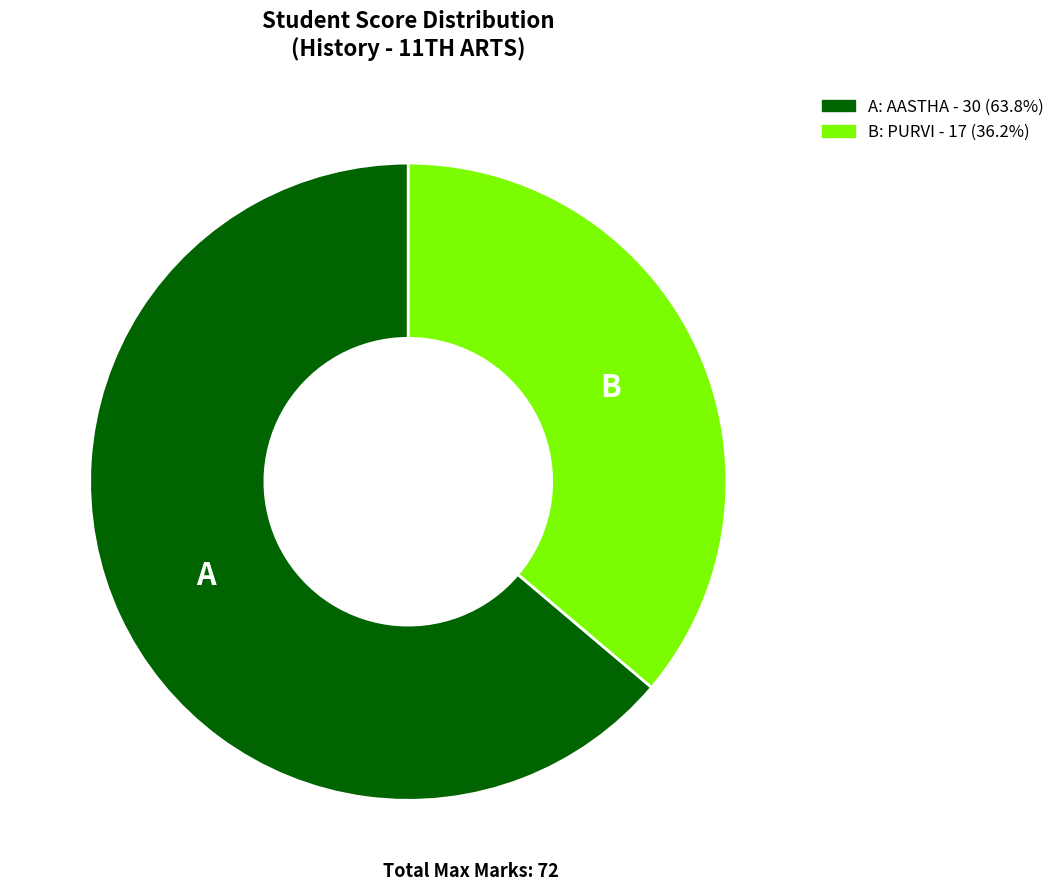

Is there any slice that represents more than half of the pie?

Yes